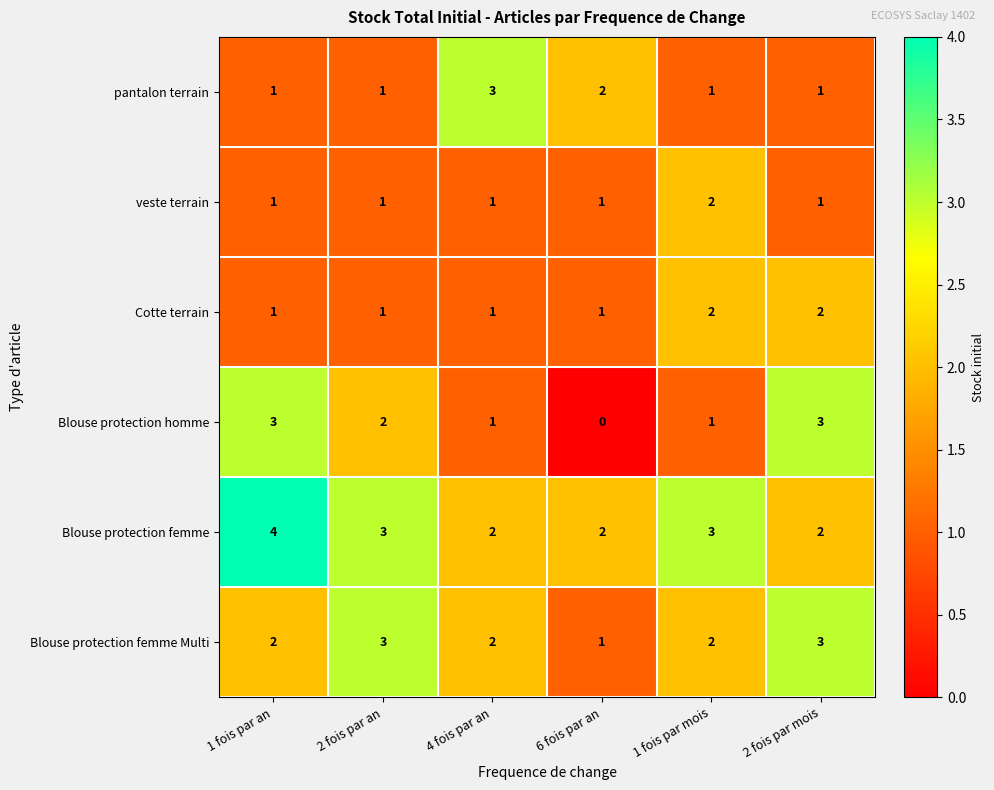

Is it true that Blouse protection homme equals 3 at 2 fois par mois?

True